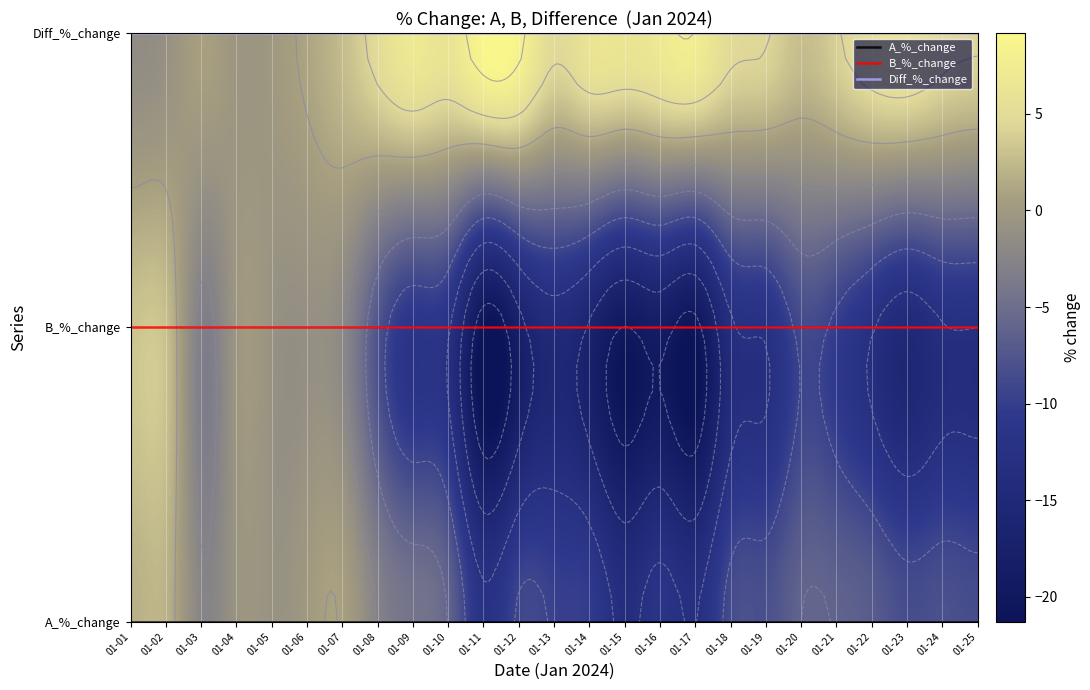

What is the difference between the B_%_change values at 9 and 23?

0.6